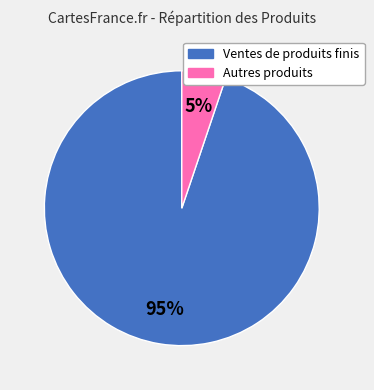

Is there a majority slice in this chart?

Yes